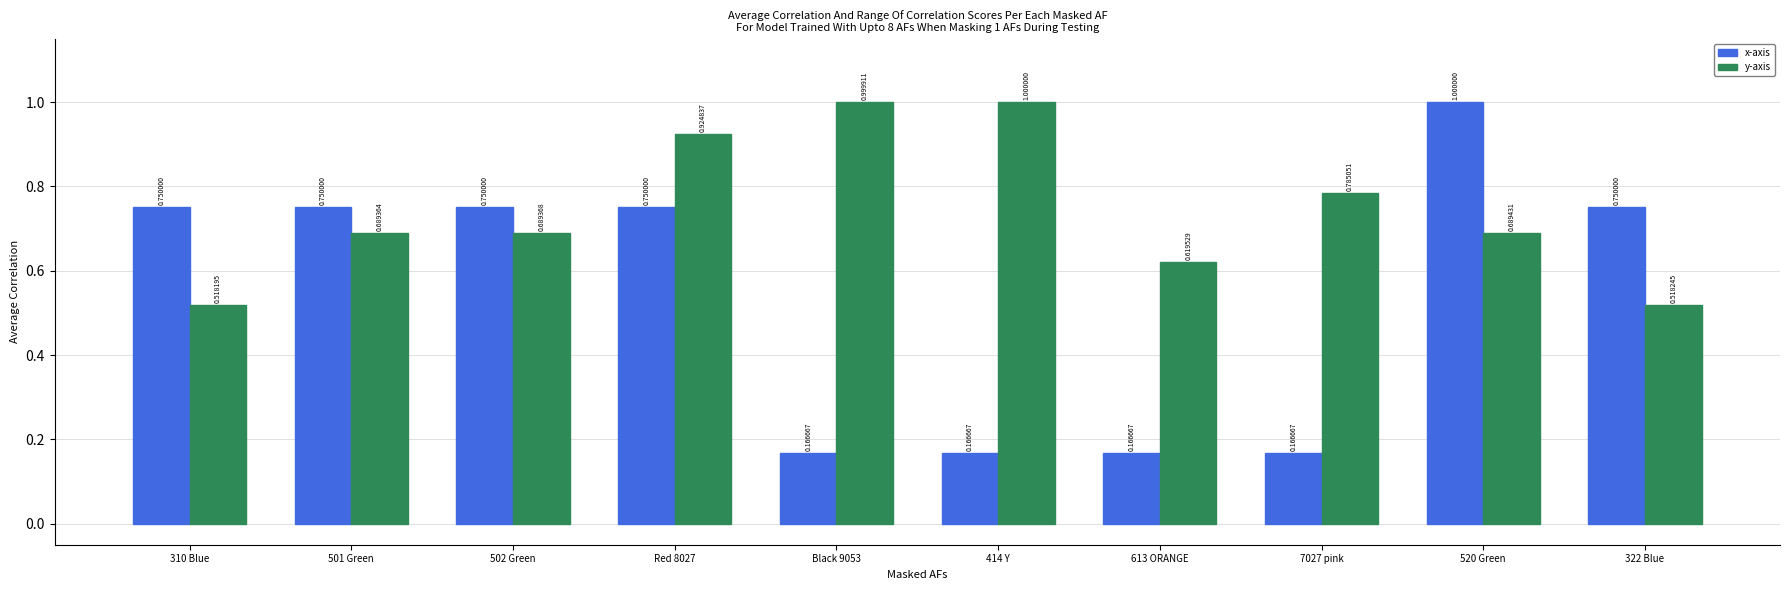

What is the label of the 10th bar from the right?

310 Blue